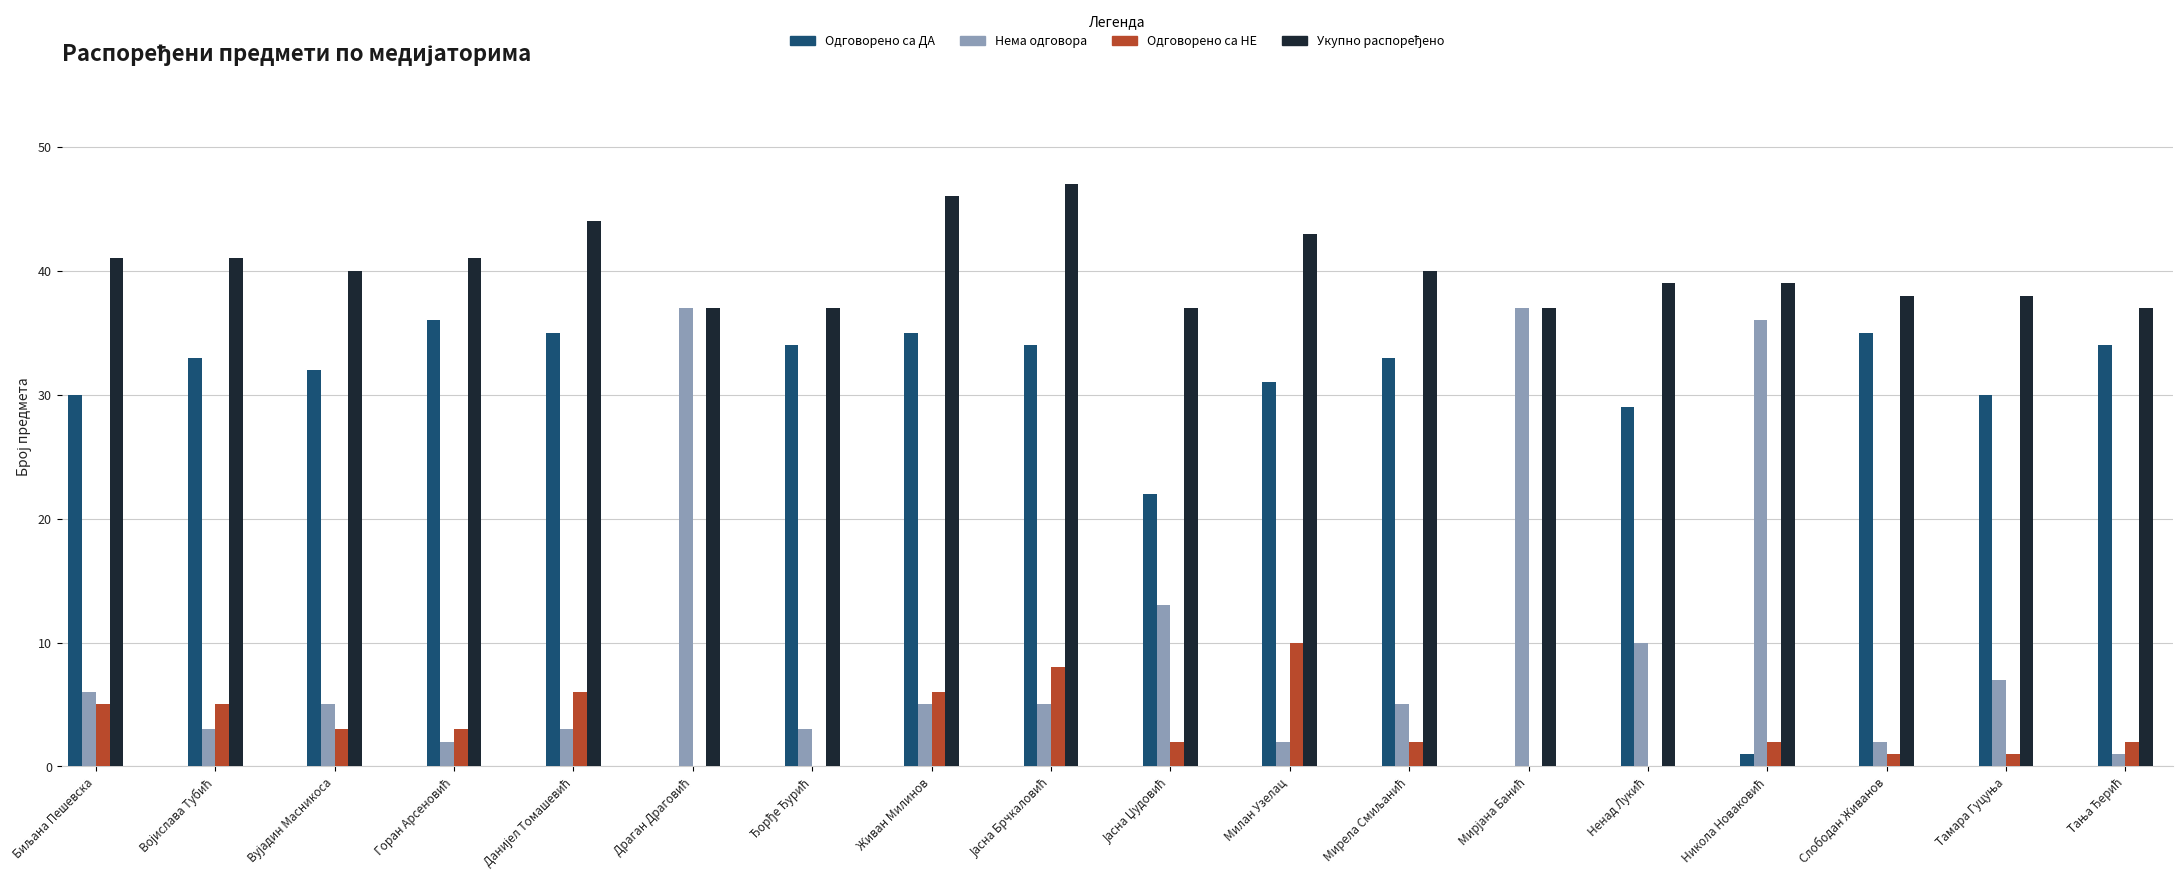

What is the greatest value displayed?

47